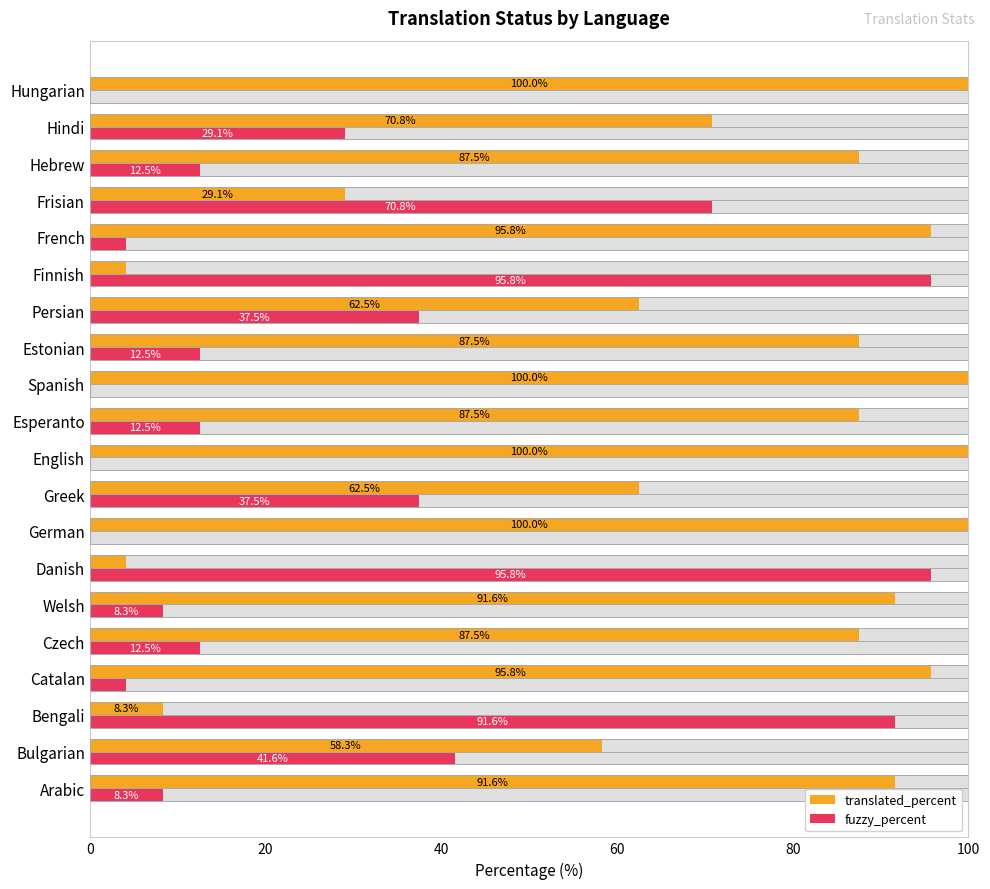

At how many categories does at least one series exceed 11?

20